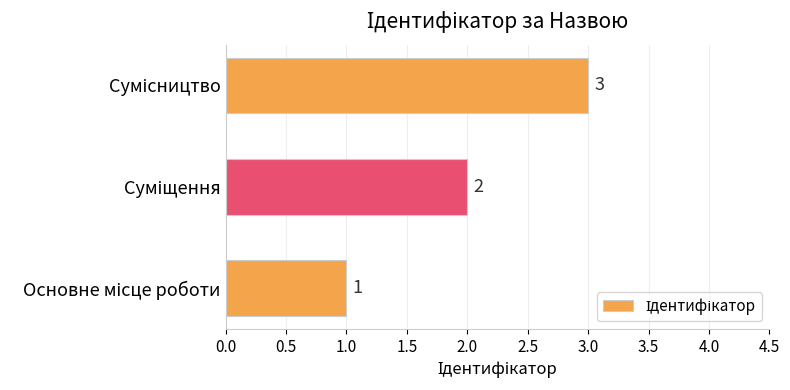

What is the maximum value shown in the chart?

3